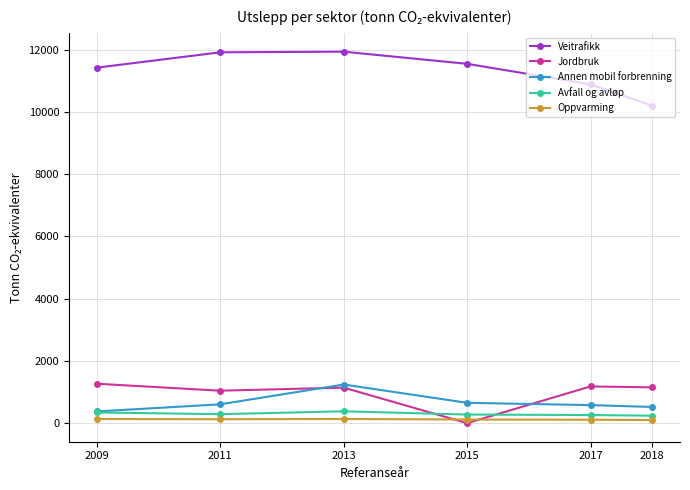

In Jordbruk, how many points are higher than both neighbors (excluding endpoints)?

2